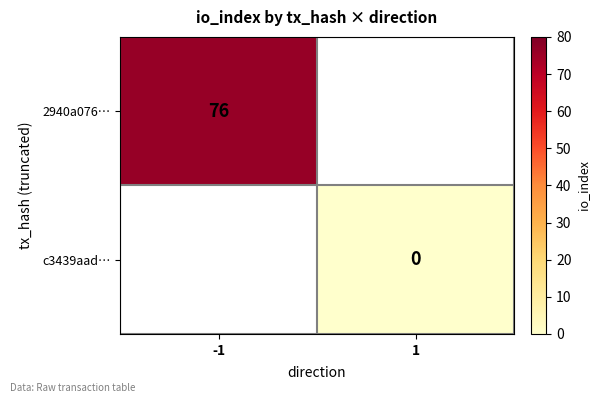

Is it true that 2940a076… equals 110 at -1?

False